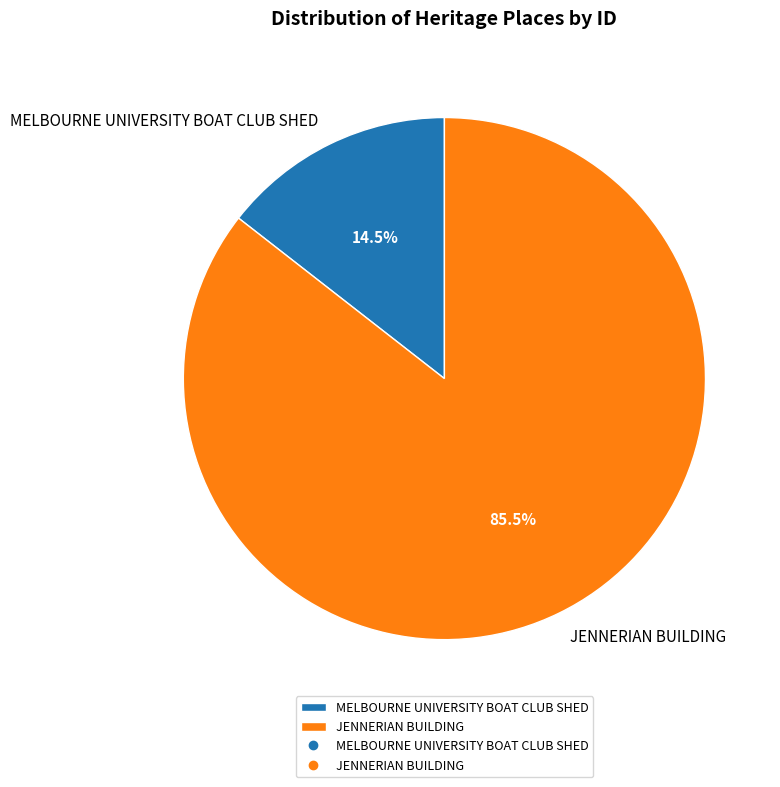

What is the largest slice in the pie chart?

JENNERIAN BUILDING